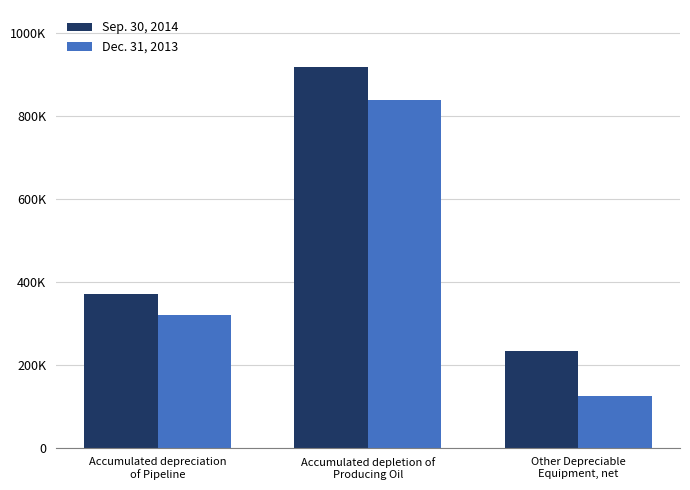

At which label does Dec. 31, 2013 first exceed 320452?

Accumulated depletion of
Producing Oil